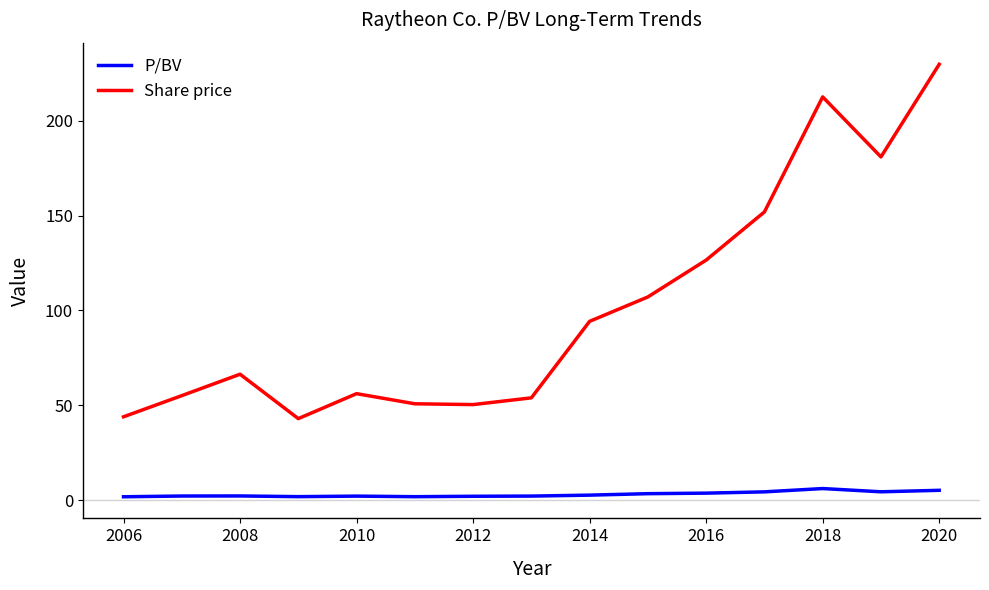

How many series are shown in this chart?

2